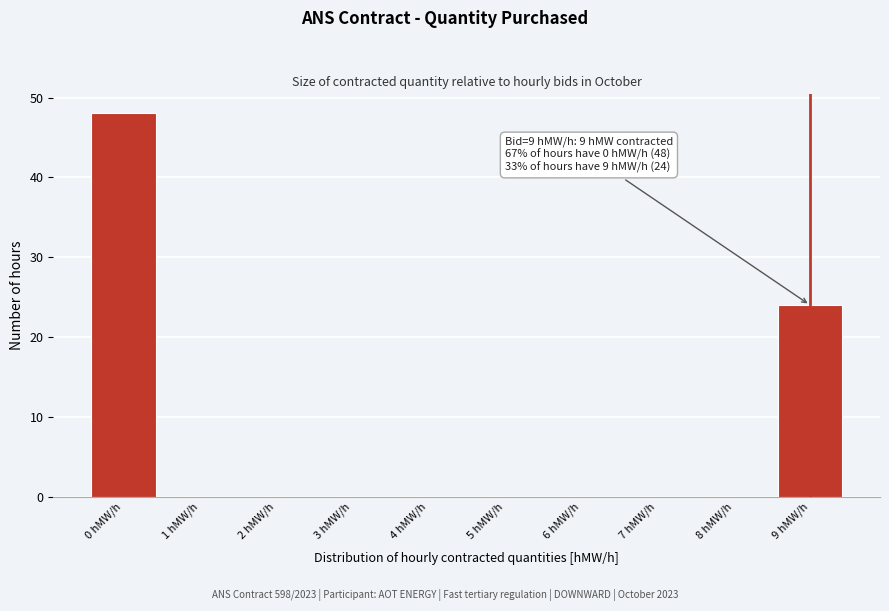

Over which range of the x-axis is the bar tallest?

-0.5 to 0.5